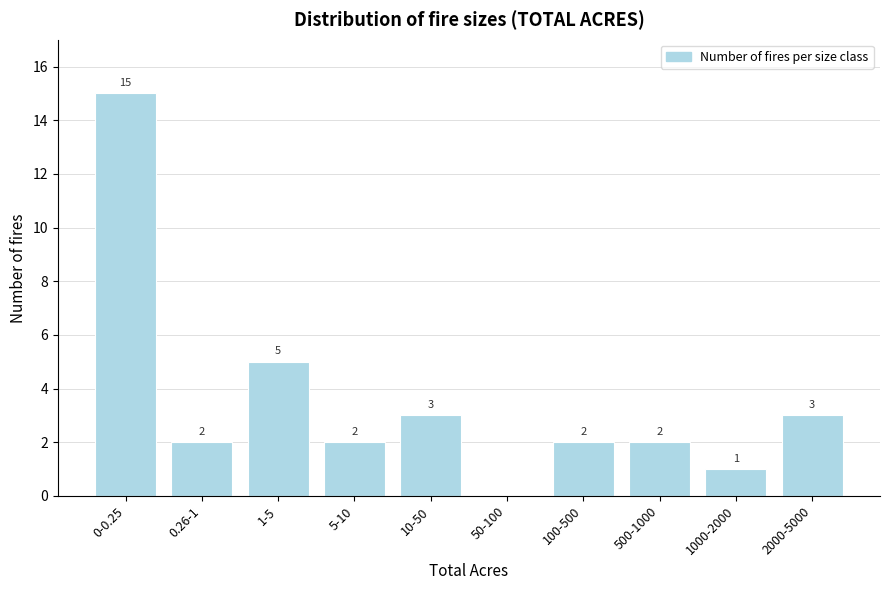

Which category has the highest value across all series?

0-0.25